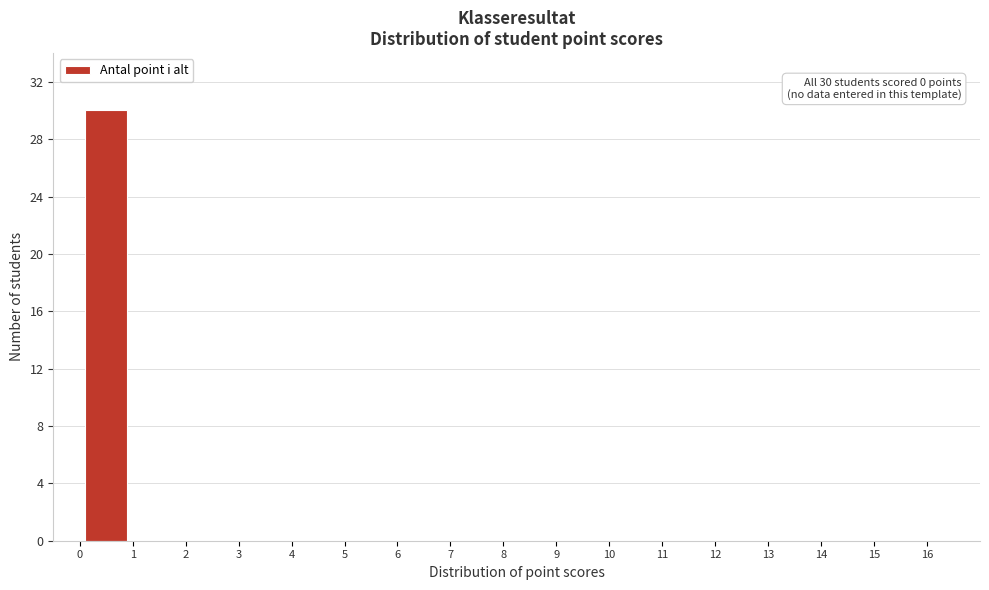

Which range on the x-axis has the tallest bar?

0 to 1